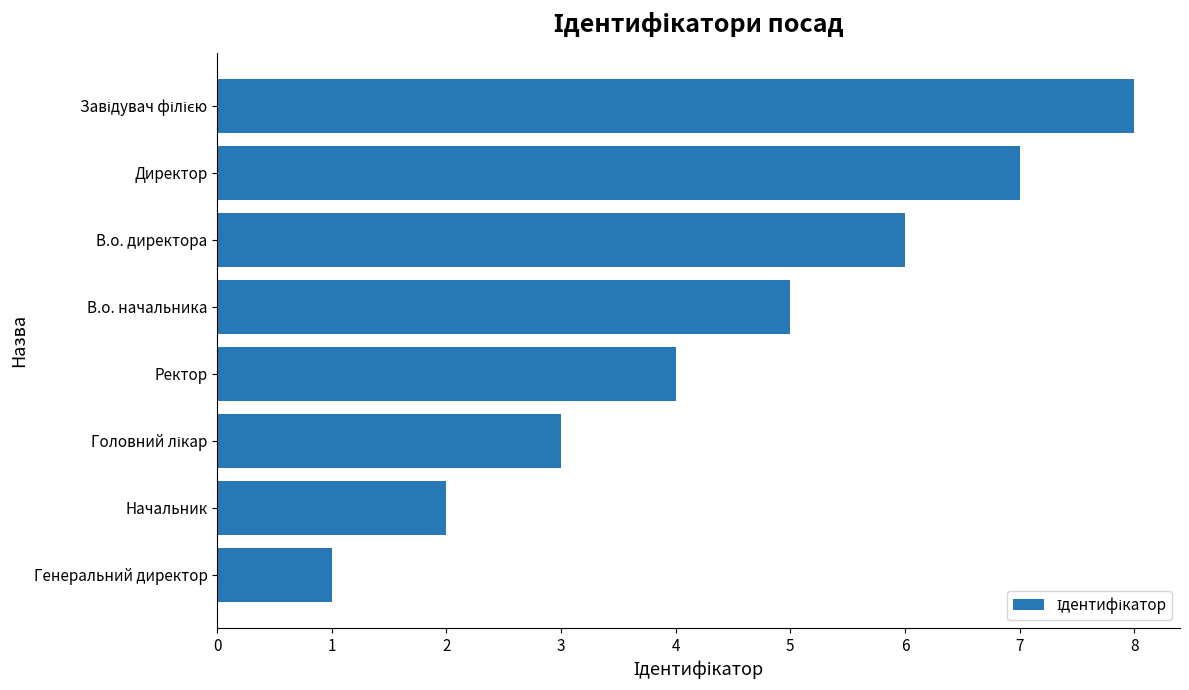

Which category has the lowest value across all series?

Генеральний директор